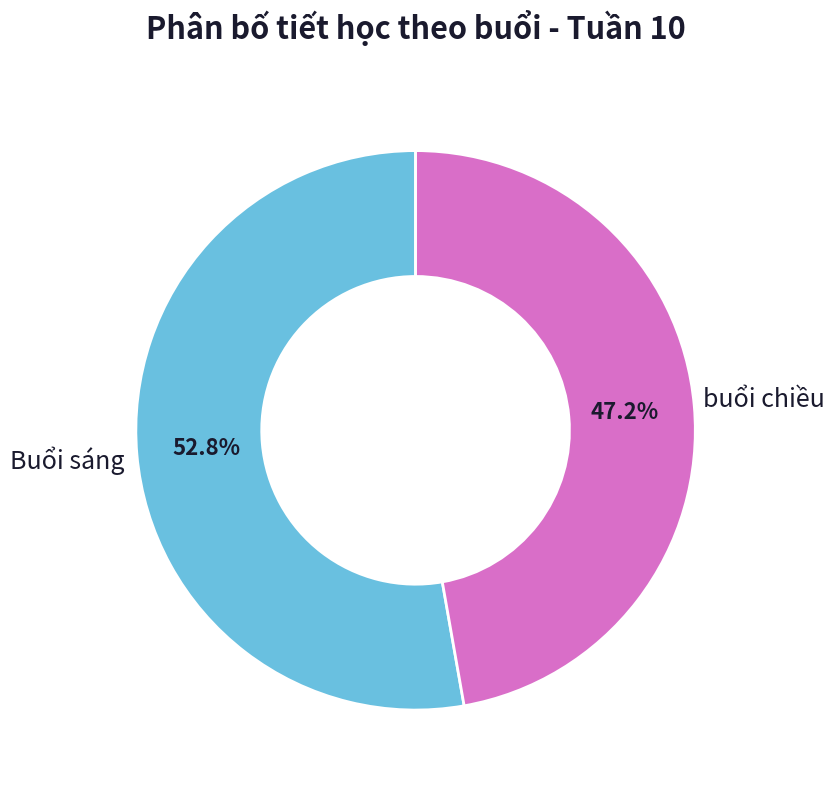

Rank the categories by value from lowest to highest.

buổi chiều, Buổi sáng